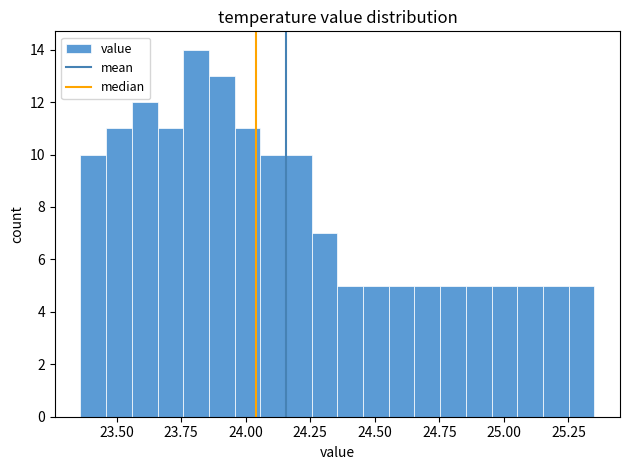

Read against the x-axis, roughly where is the centre of the tallest bar?

23.80